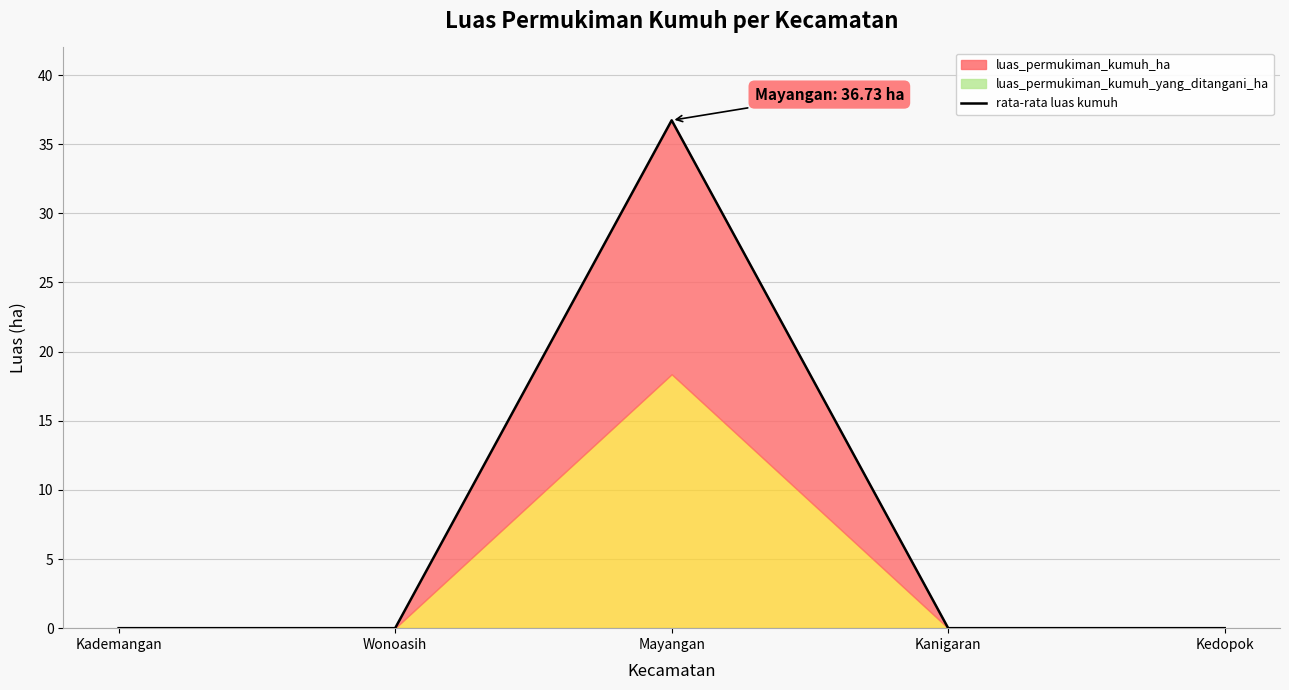

How many lines are shown in the chart?

1